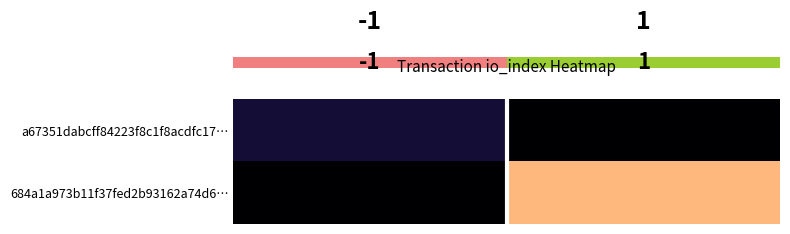

Which series has the largest range (max minus min)?

684a1a973b11f37fed2b93162a74d6…